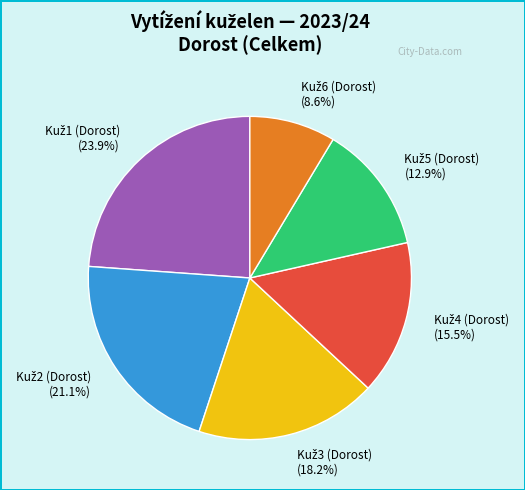

Is there a majority slice in this chart?

No